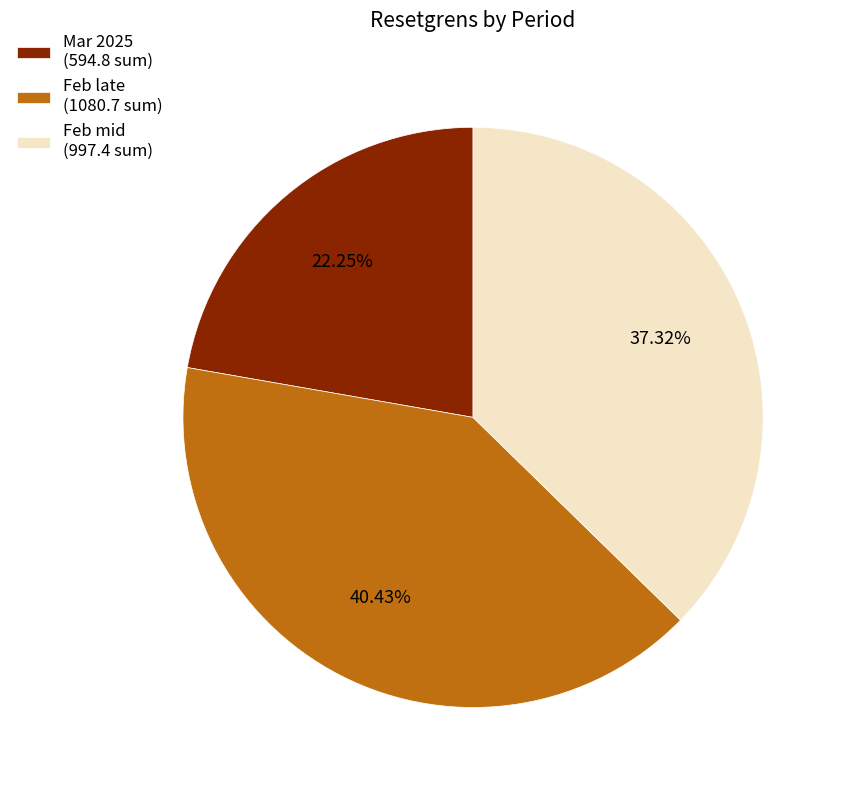

To the nearest percent, what is the difference between the largest and smallest slice percentages?

18%